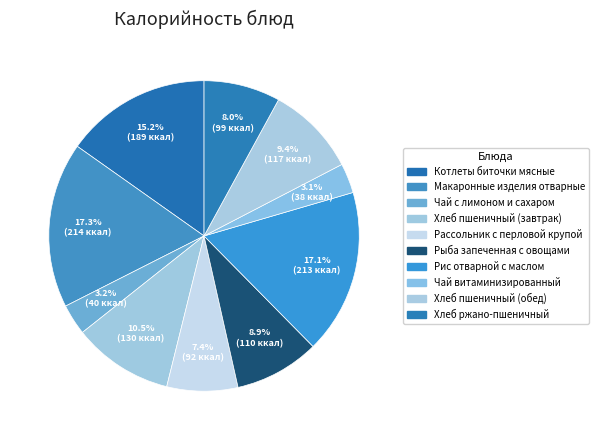

To the nearest percent, what percentage of the pie is Котлеты биточки мясные?

15%